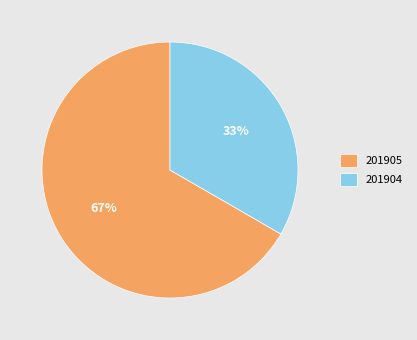

True or false: 201905 accounts for 55% of the total.

False